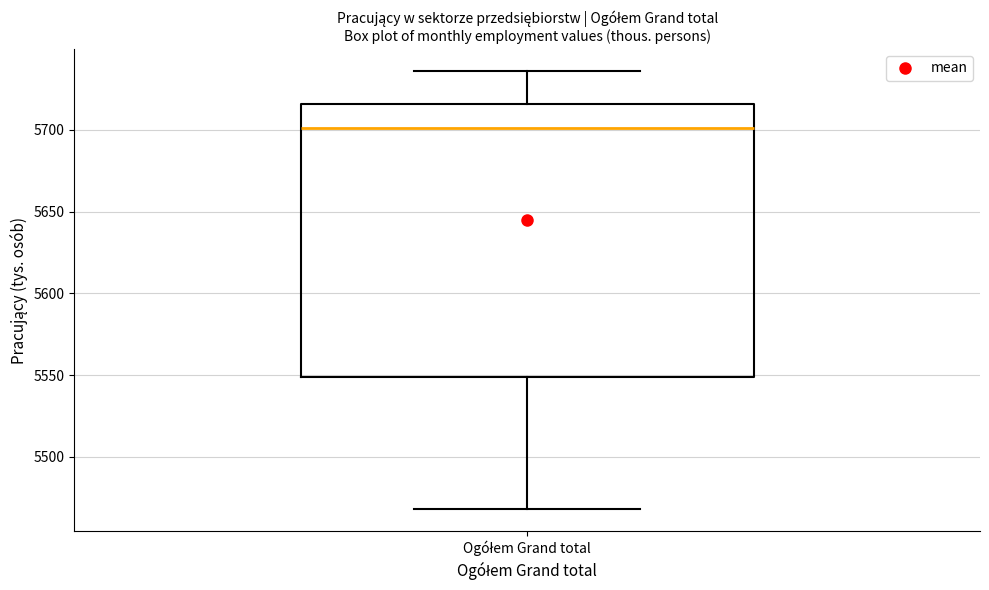

Read this box plot against the y-axis: the position of the median line, the range covered by the box, and the ends of both whiskers. The values are not printed on the chart, so give them approximately, as read against the axis.

median 5700, box 5550 to 5715, whiskers 5470 to 5735